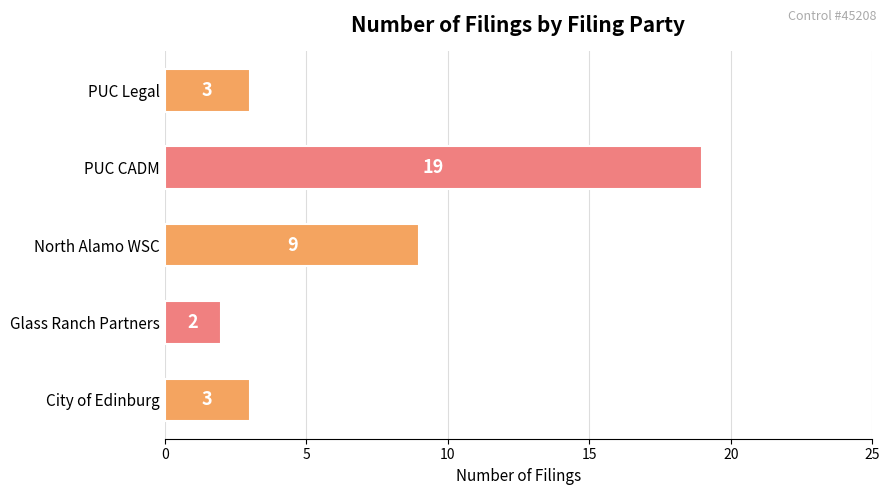

What is the sum of the values at PUC CADM and City of Edinburg?

22